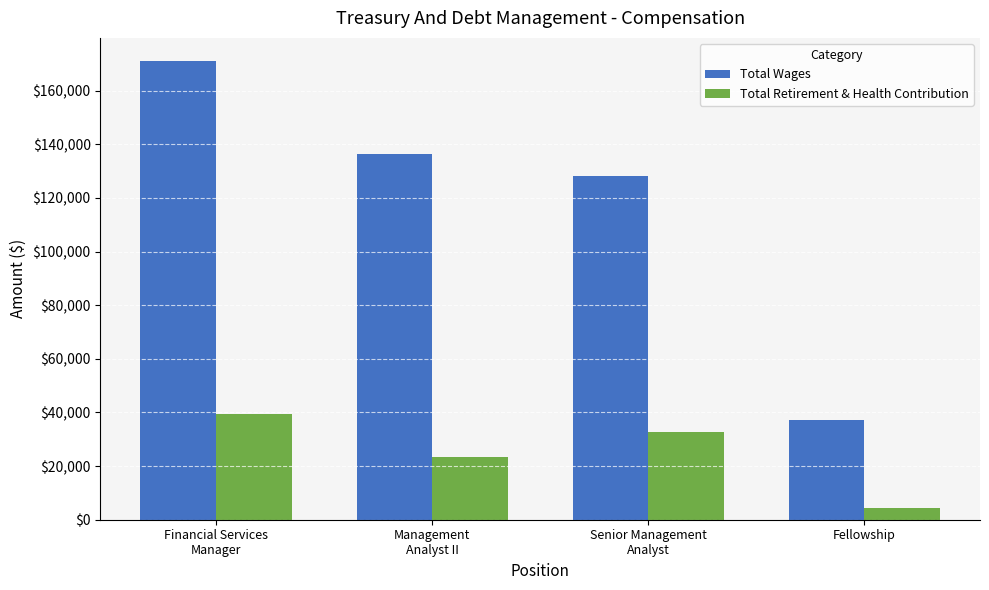

Reading right to left, extract all data points from this chart.

Total Wages: Fellowship=37010	Senior Management
Analyst=128019	Management
Analyst II=136281	Financial Services
Manager=171129
Total Retirement & Health Contribution: Fellowship=4367	Senior Management
Analyst=32732	Management
Analyst II=23343	Financial Services
Manager=39414